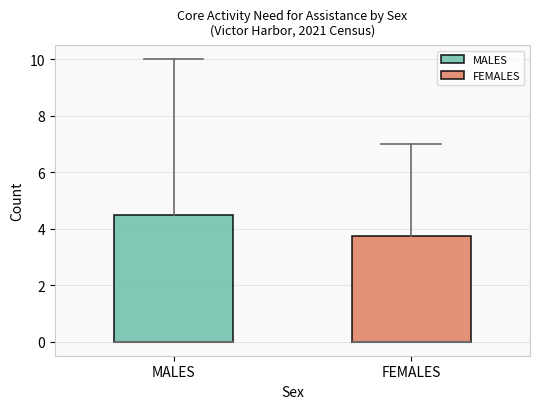

Where is the lower edge of the box for FEMALES on the y-axis? The values are not printed on the chart, so give them approximately, as read against the axis.

0.0